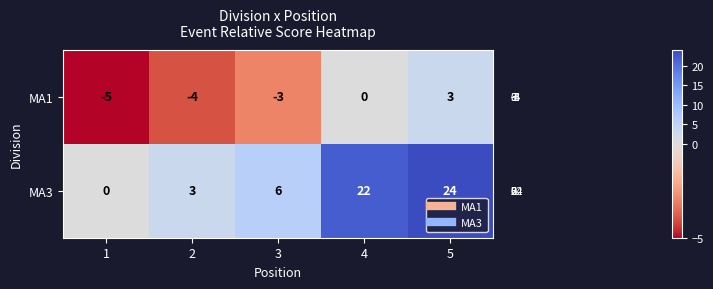

What is the lowest value of the MA1 series?

-5